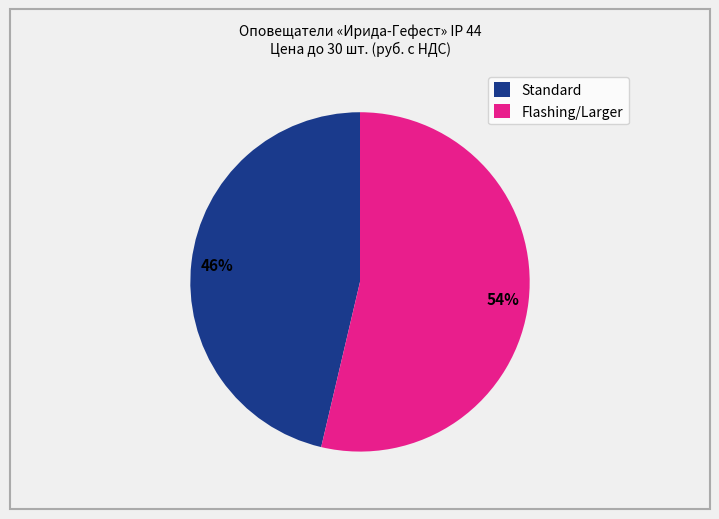

How many segments does this pie chart have?

2